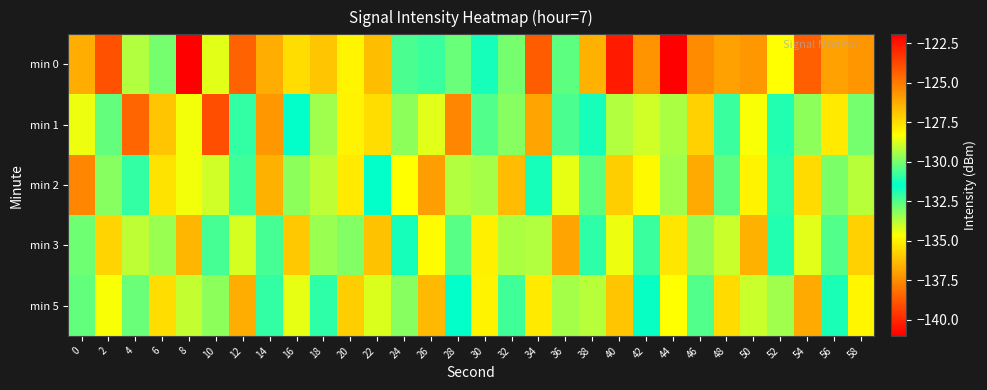

Between 20 and 4, which is larger?

4